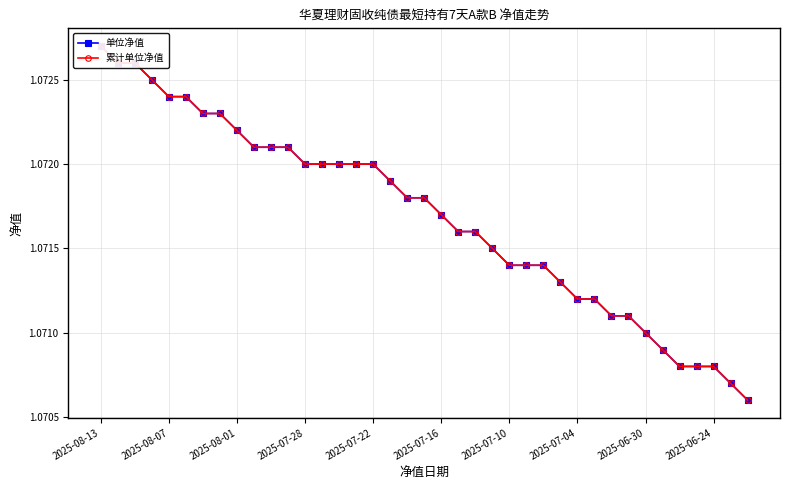

What position from the left is 14?

15